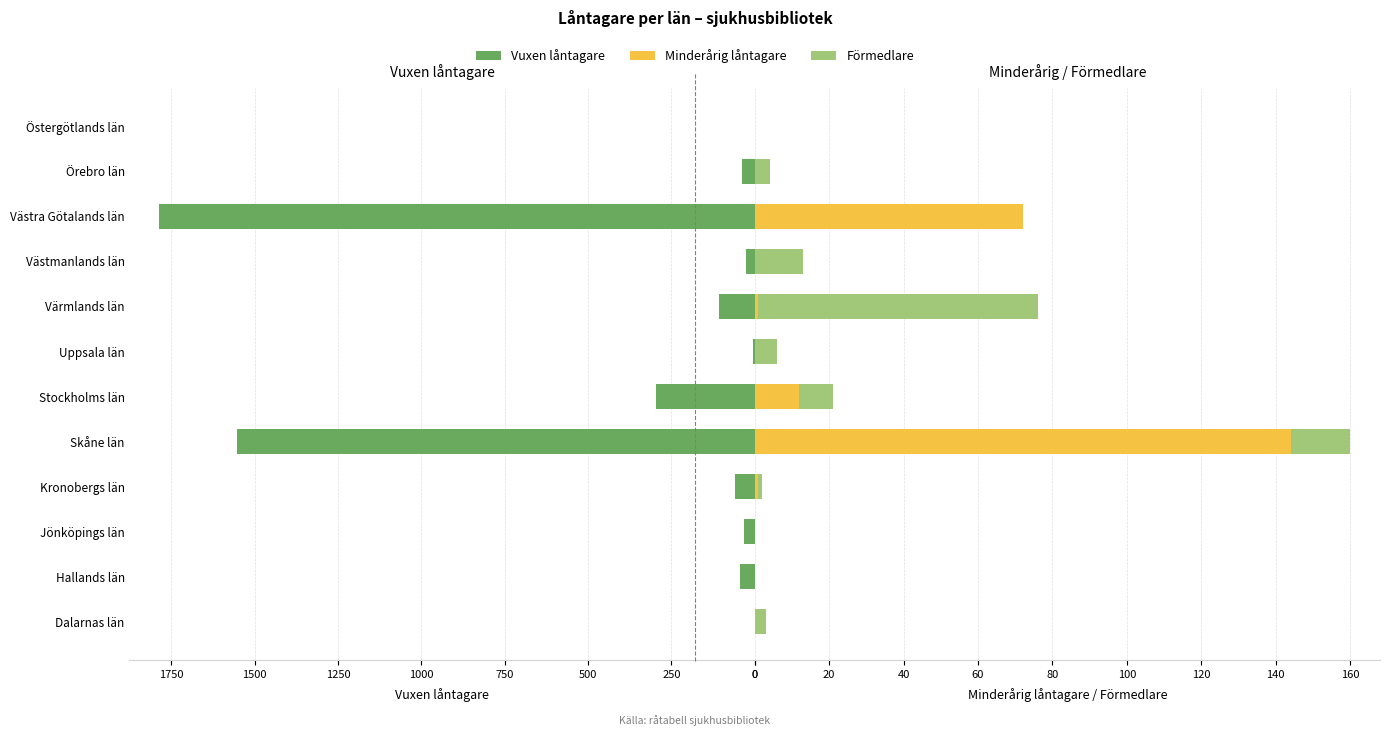

The value of Vuxen låntagare at Örebro län is 39. True or false?

True